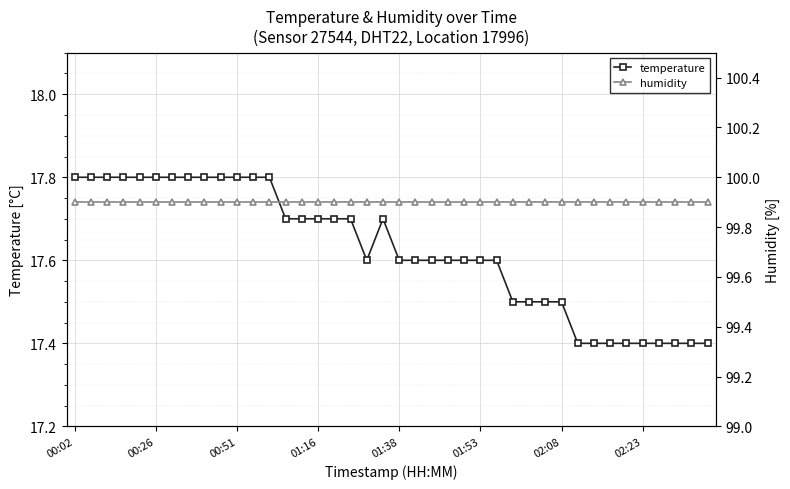

Count the temperature values in the range 17 to 18.

40